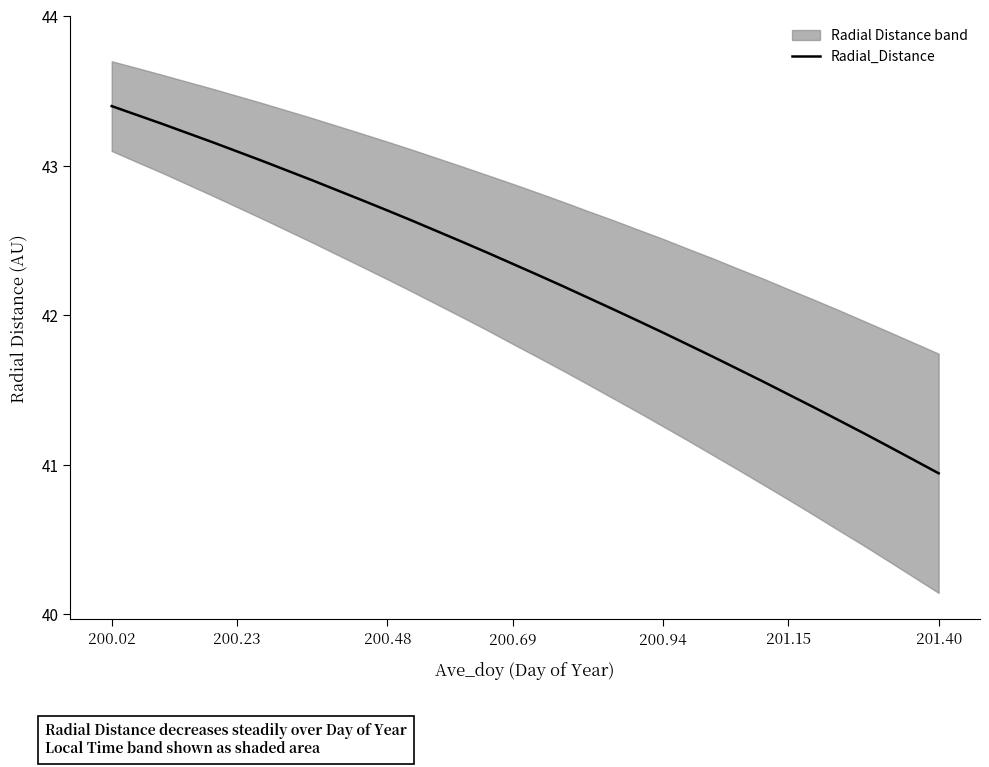

At which label does Radial_Distance reach its minimum?

201.40